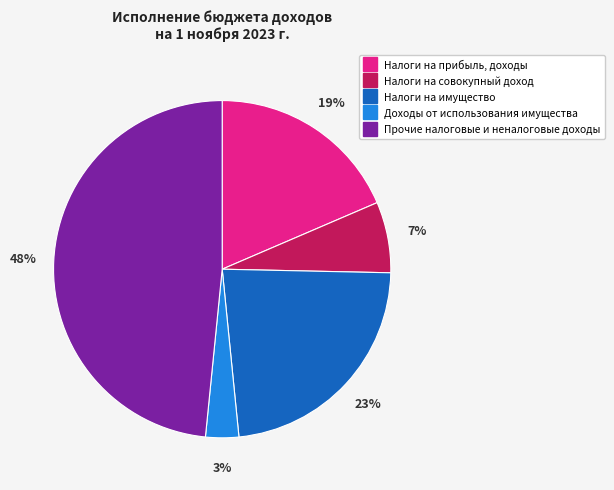

Does any single category account for the majority?

No